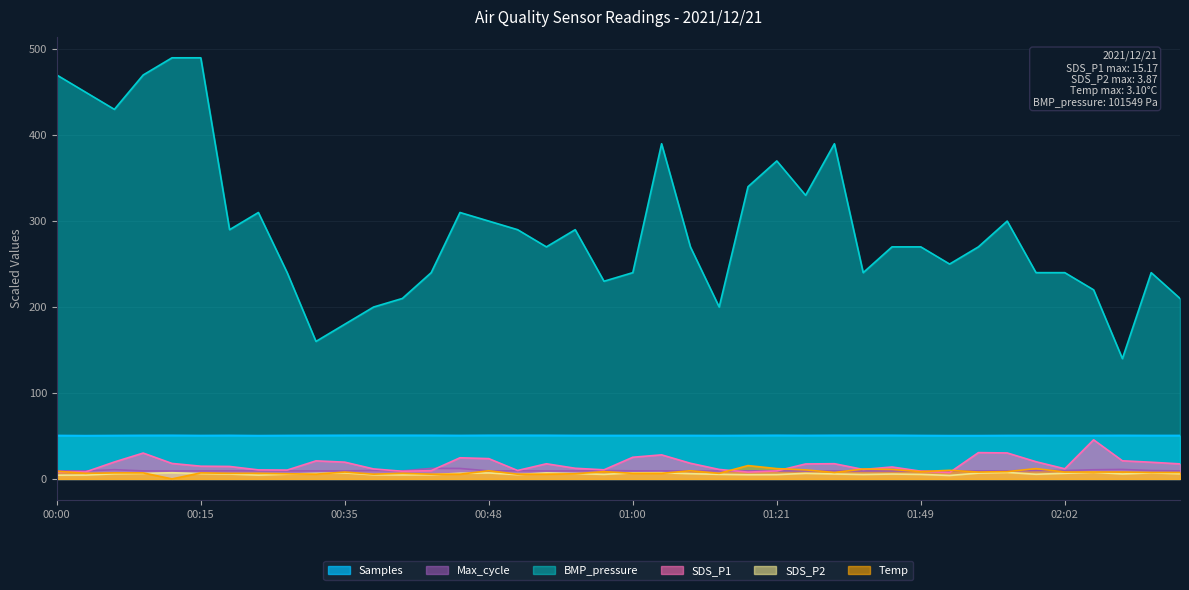

Does the chart display data point markers on the line(s)?

No